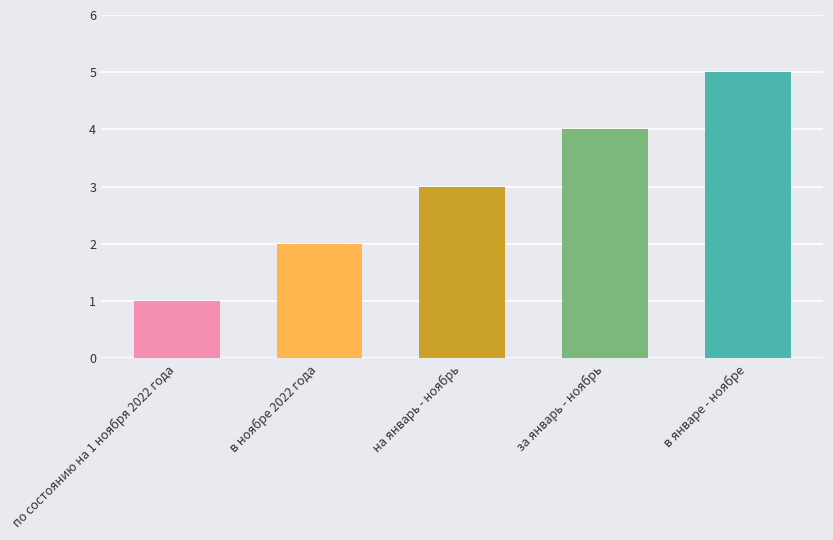

What is the ratio of the value at в январе - ноябрe to the value at в ноябрe 2022 года?

2.5